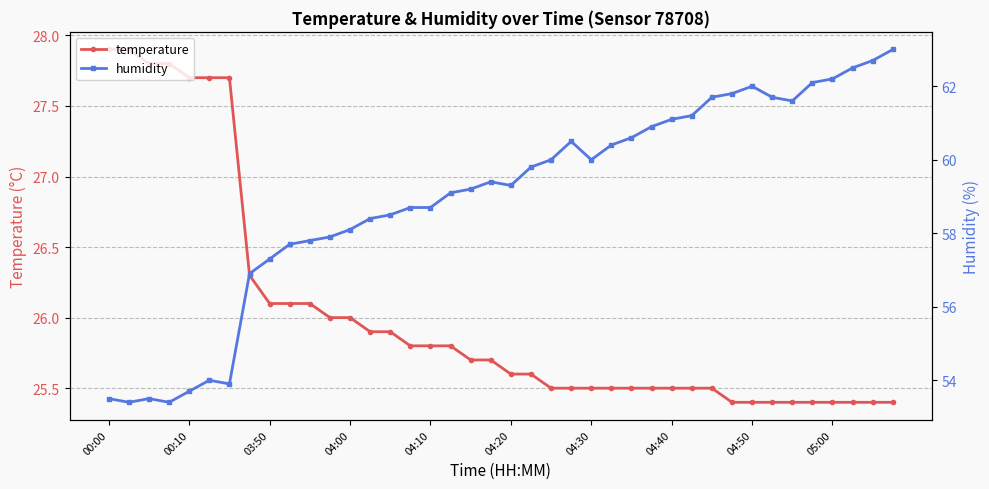

What is the lowest value of the temperature series?

25.4